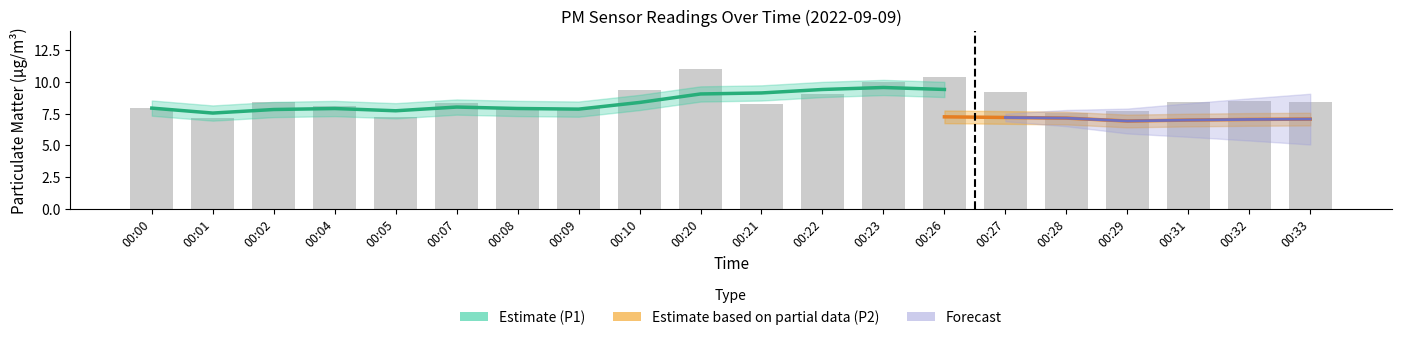

What is the ratio of the value at 00:33 to the value at 00:20?

0.8